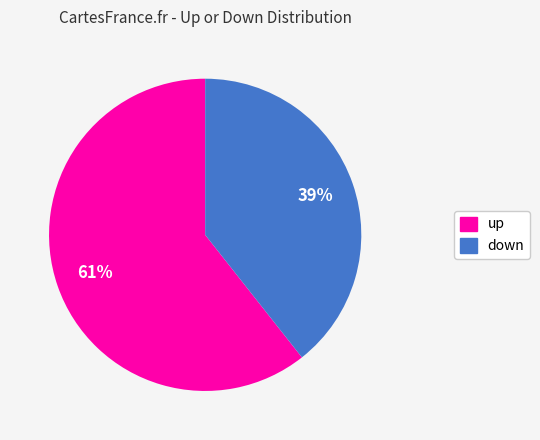

Is it true that up is 61% of the pie?

True